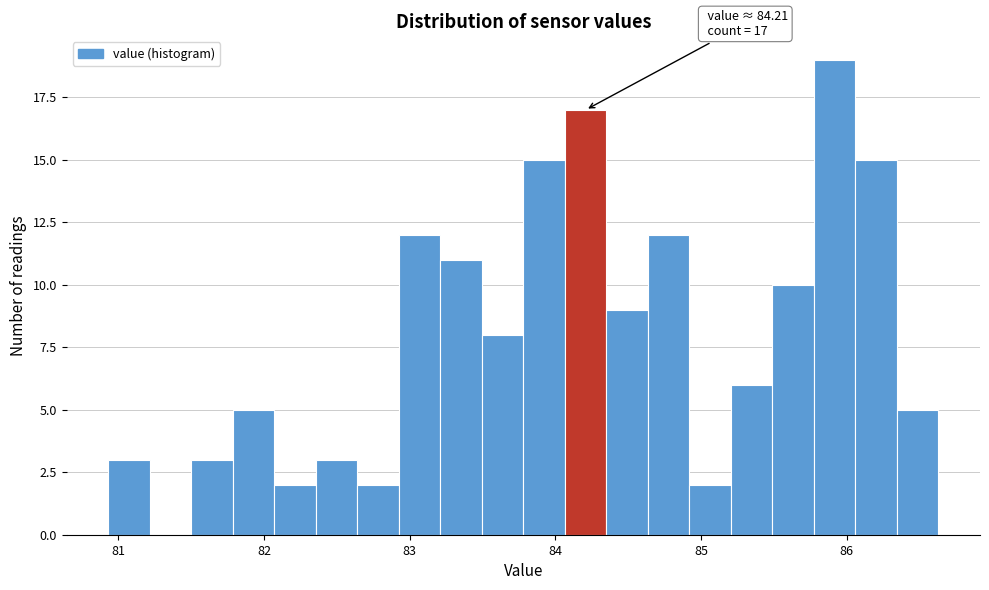

Read against the x-axis, roughly where is the centre of the tallest bar?

85.9